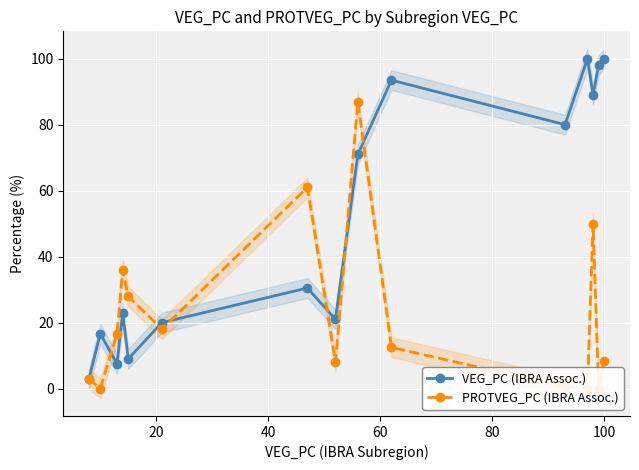

Which series ends up on top after the final intersection of PROTVEG_PC (IBRA Assoc.) and VEG_PC (IBRA Assoc.)?

VEG_PC (IBRA Assoc.)